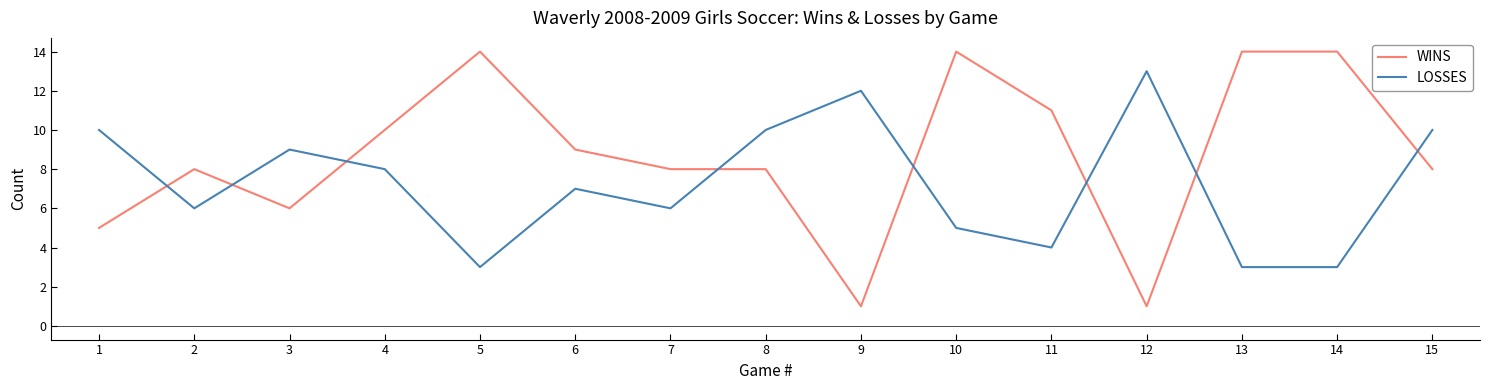

The WINS series shows 5 at 1. True or false?

True